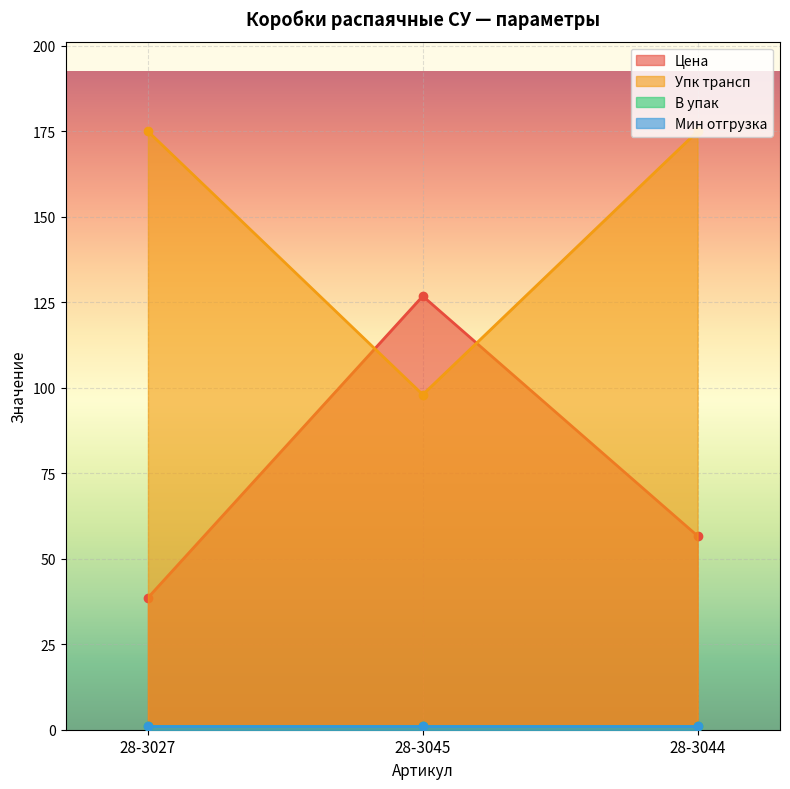

What is the value of the Цена point at the 1st from the left?

38.6